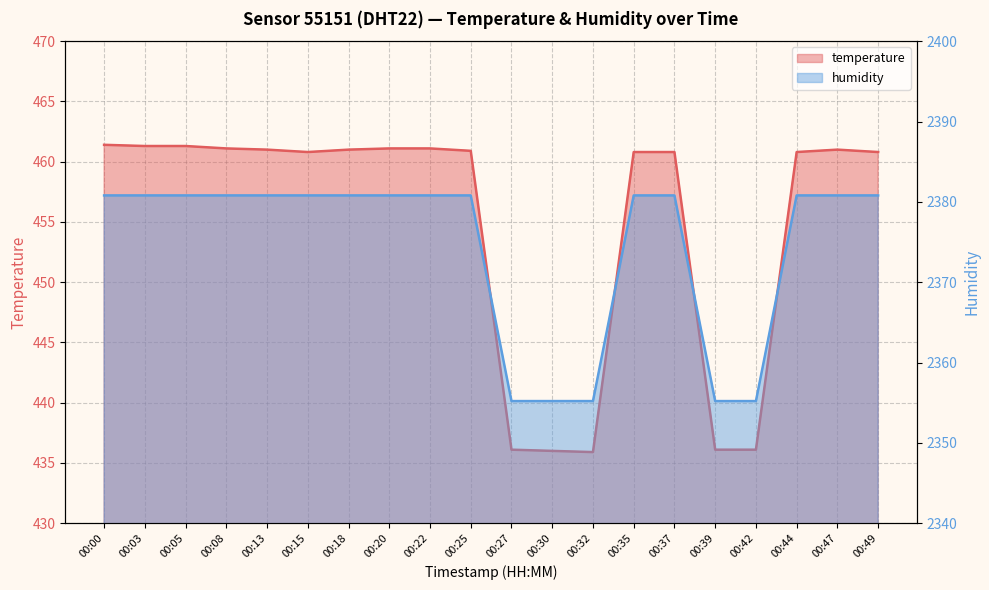

In temperature, how many points are higher than both neighbors (excluding endpoints)?

1